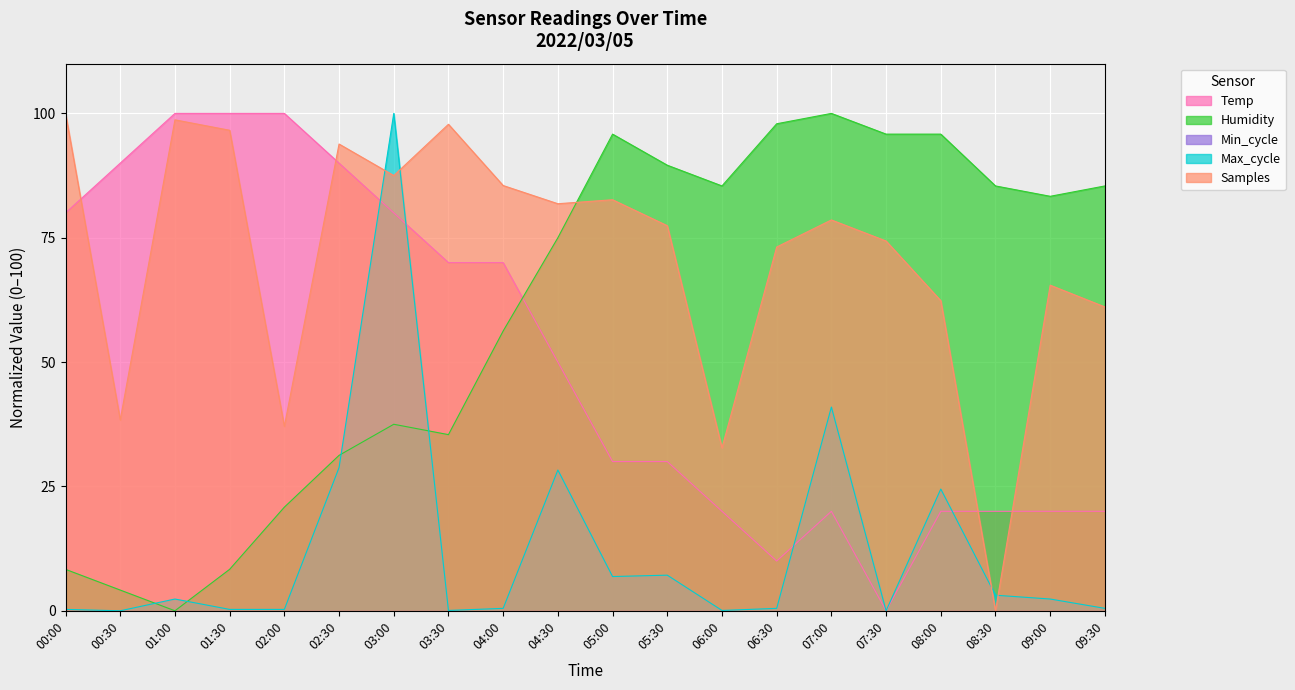

What is the maximum value for Temp?

100.0